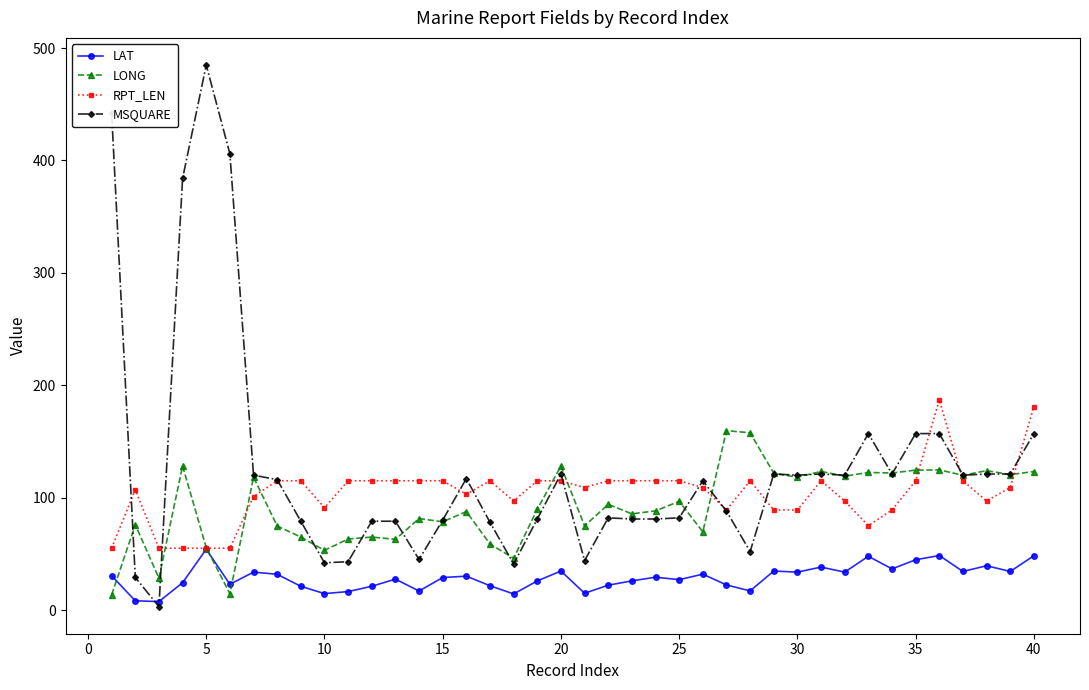

Which series has the largest range (max minus min)?

MSQUARE